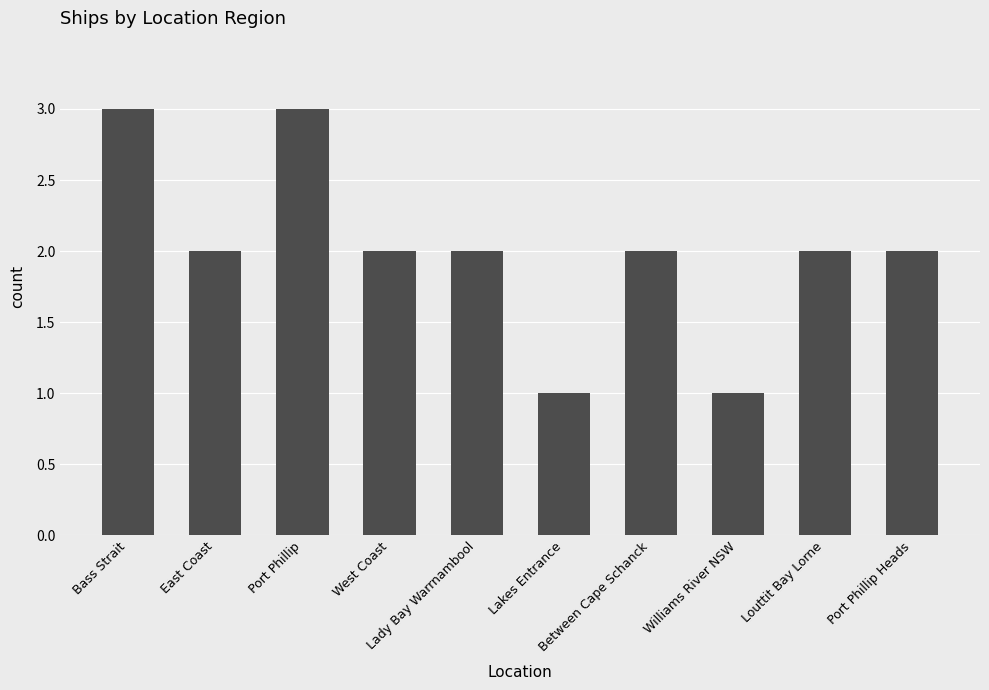

What is the difference between the maximum and second lowest values?

2